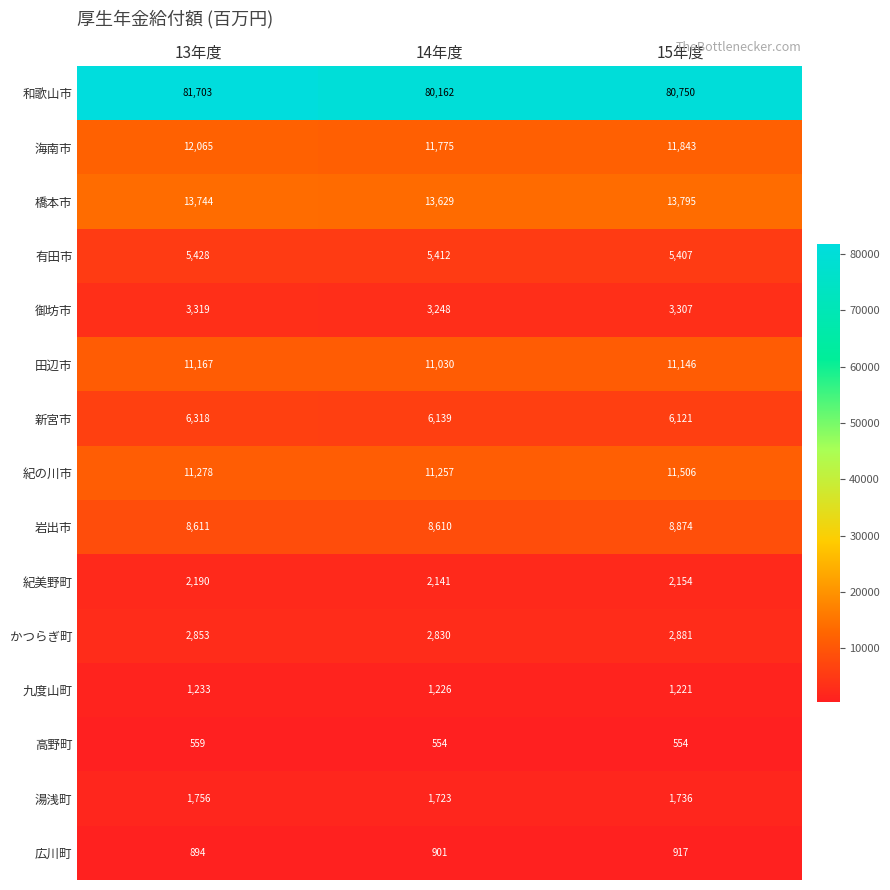

List the labels in order of 紀の川市 value, smallest first.

14年度, 13年度, 15年度